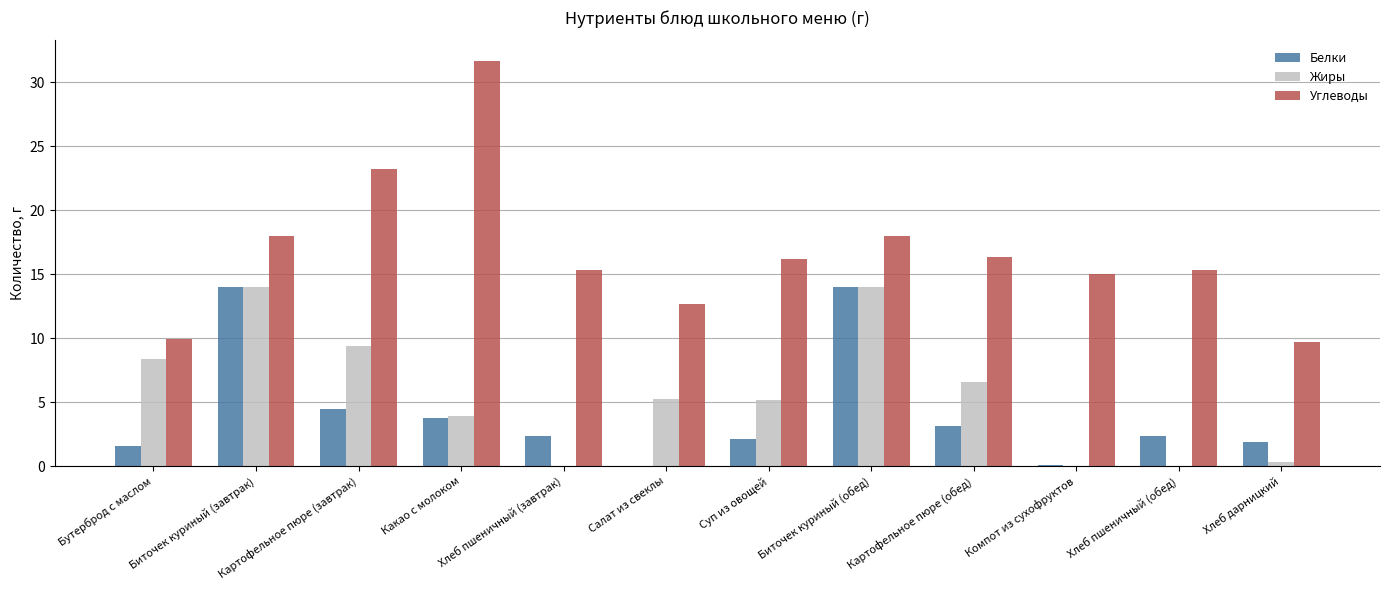

At which label is Жиры closest to 7?

Картофельное пюре (обед)